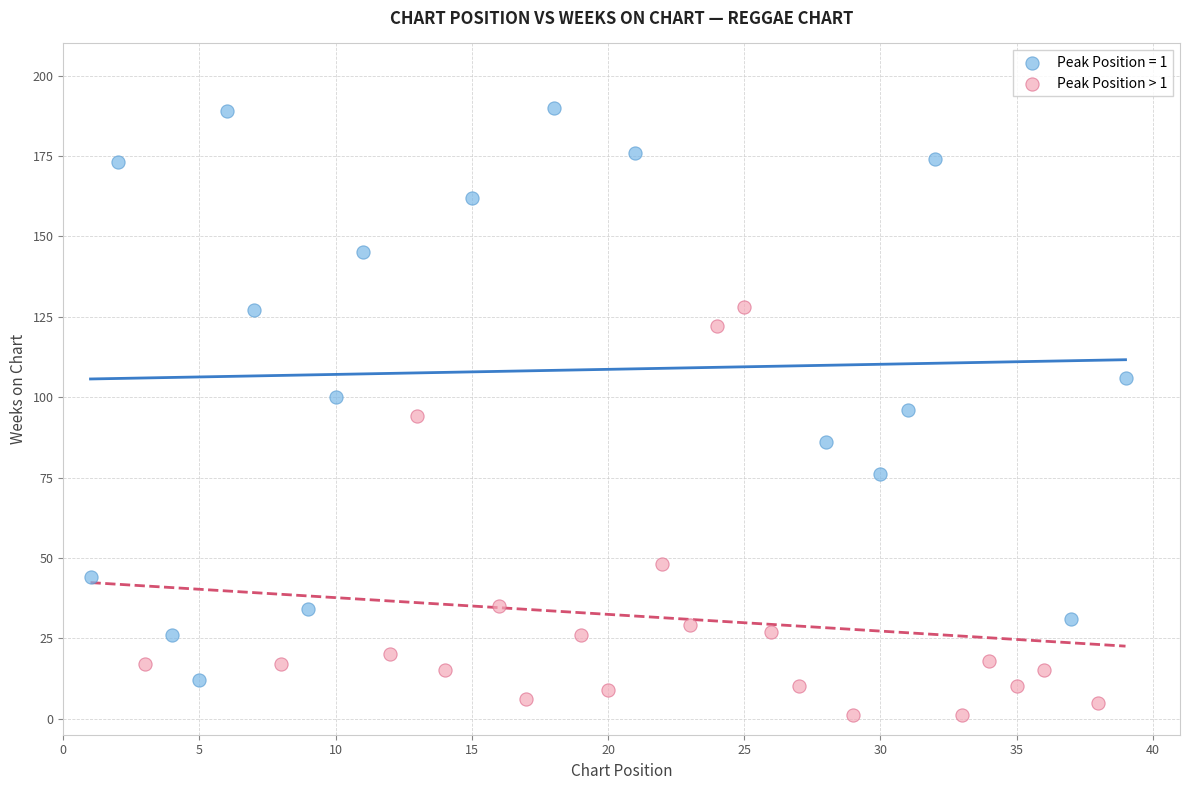

Which series contains the lowest Y value?

Peak Position > 1